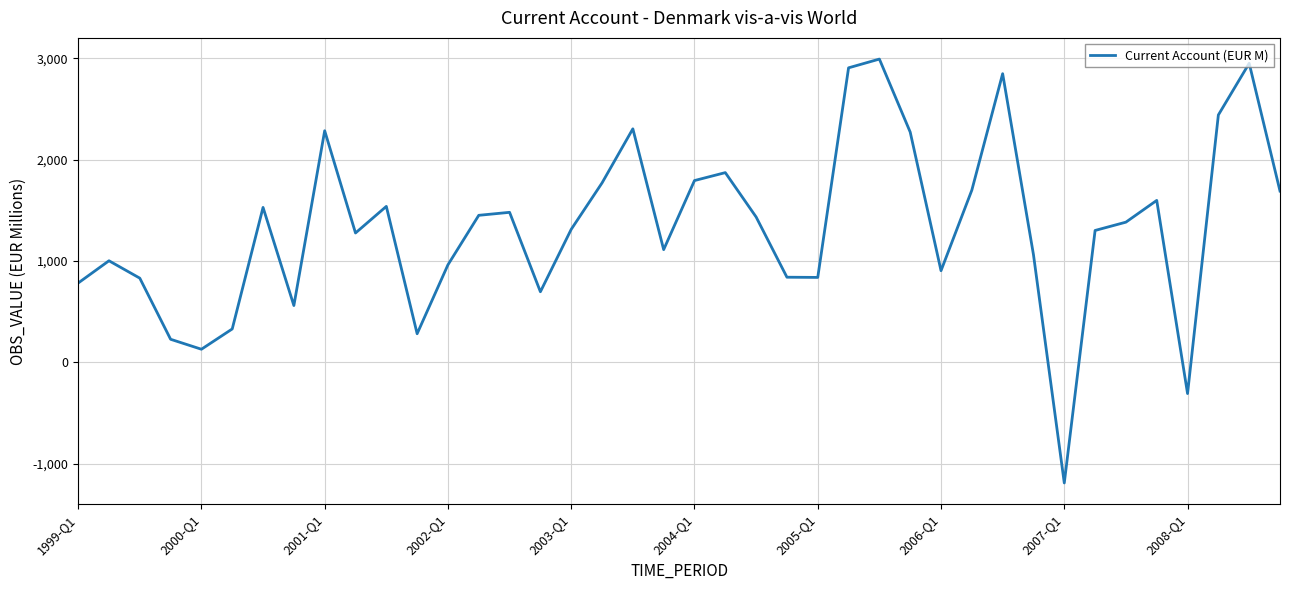

What is the difference between the maximum and minimum values?

4180.9